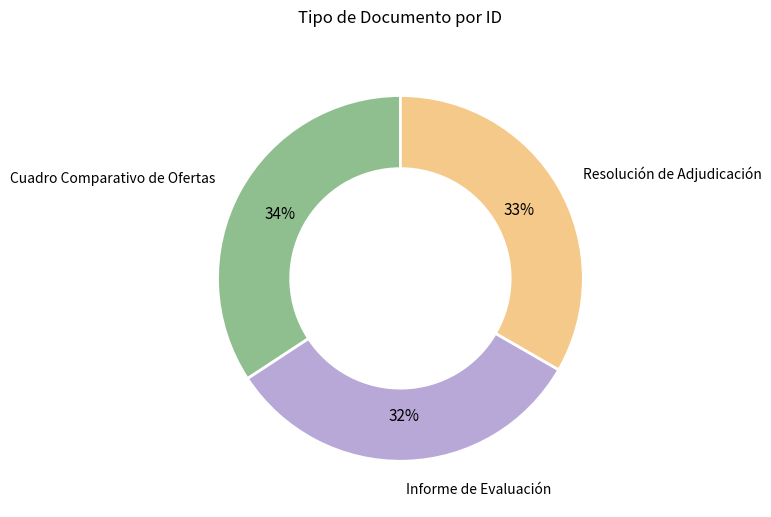

To the nearest percent, what is the average slice percentage?

33%